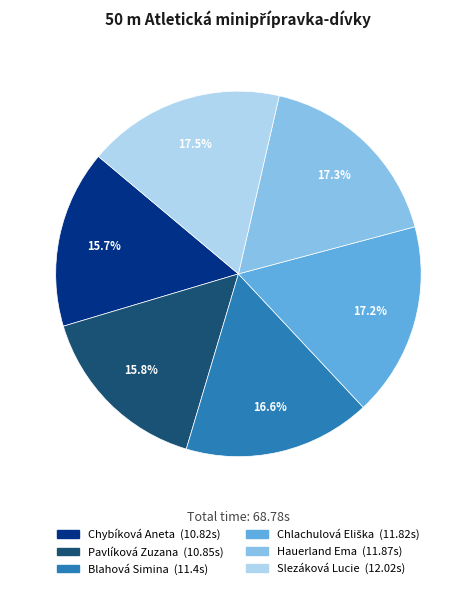

How many slices are in this pie chart?

6